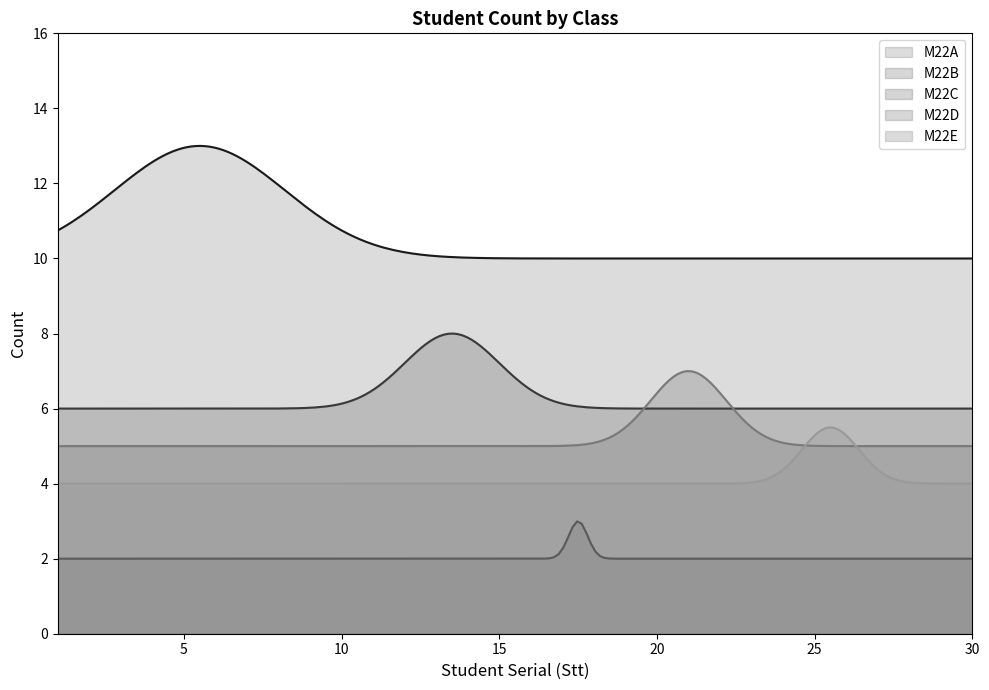

At Stt 6, list the series in order from smallest to largest.

M22C, M22E, M22D, M22B, M22A